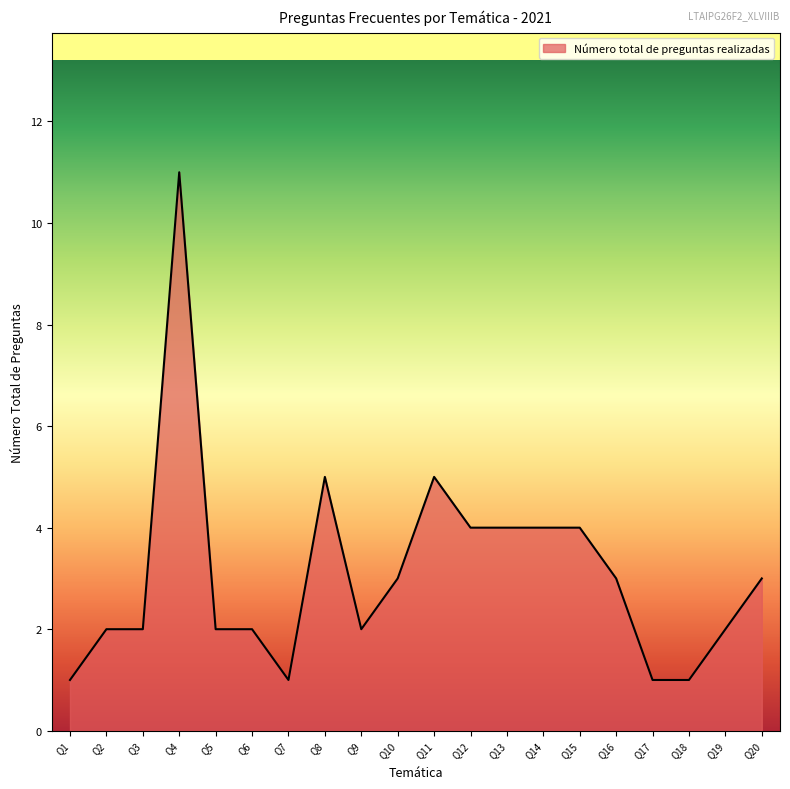

What is the greatest value displayed?

11